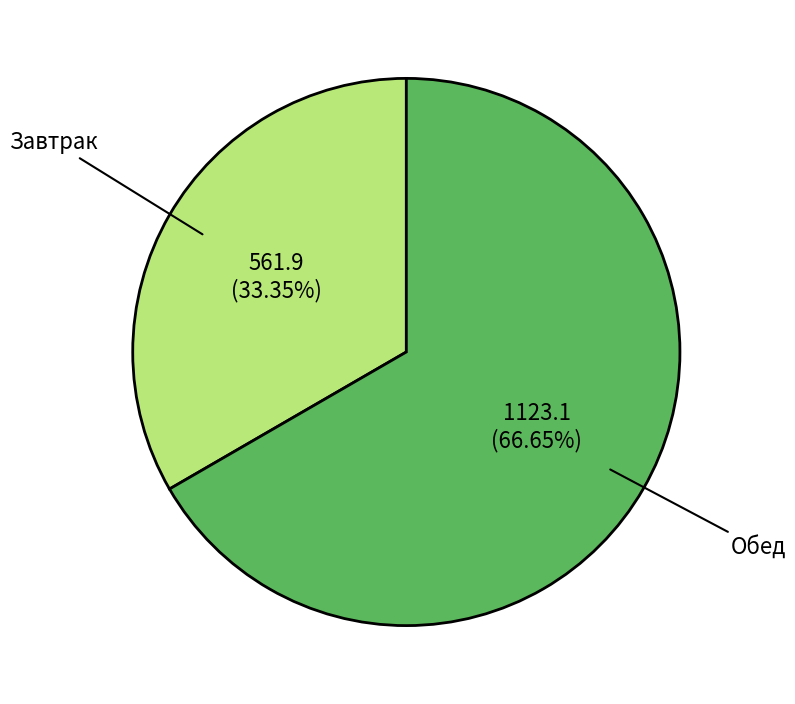

Does any single category account for the majority?

Yes